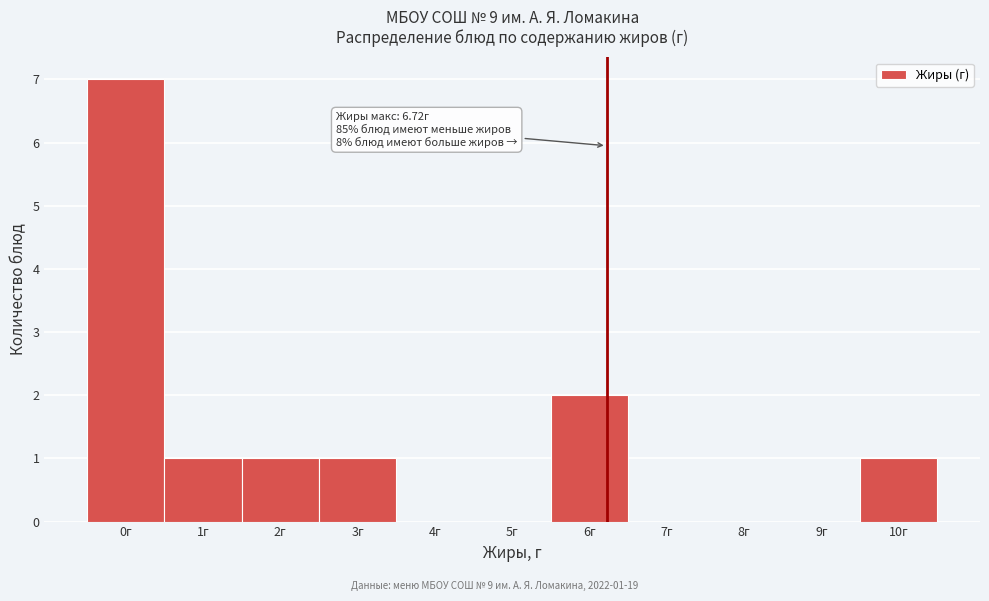

Reading left to right, what are all the values shown in this chart?

0г=7	1г=1	2г=1	3г=1	4г=0	5г=0	6г=2	7г=0	8г=0	9г=0	10г=1